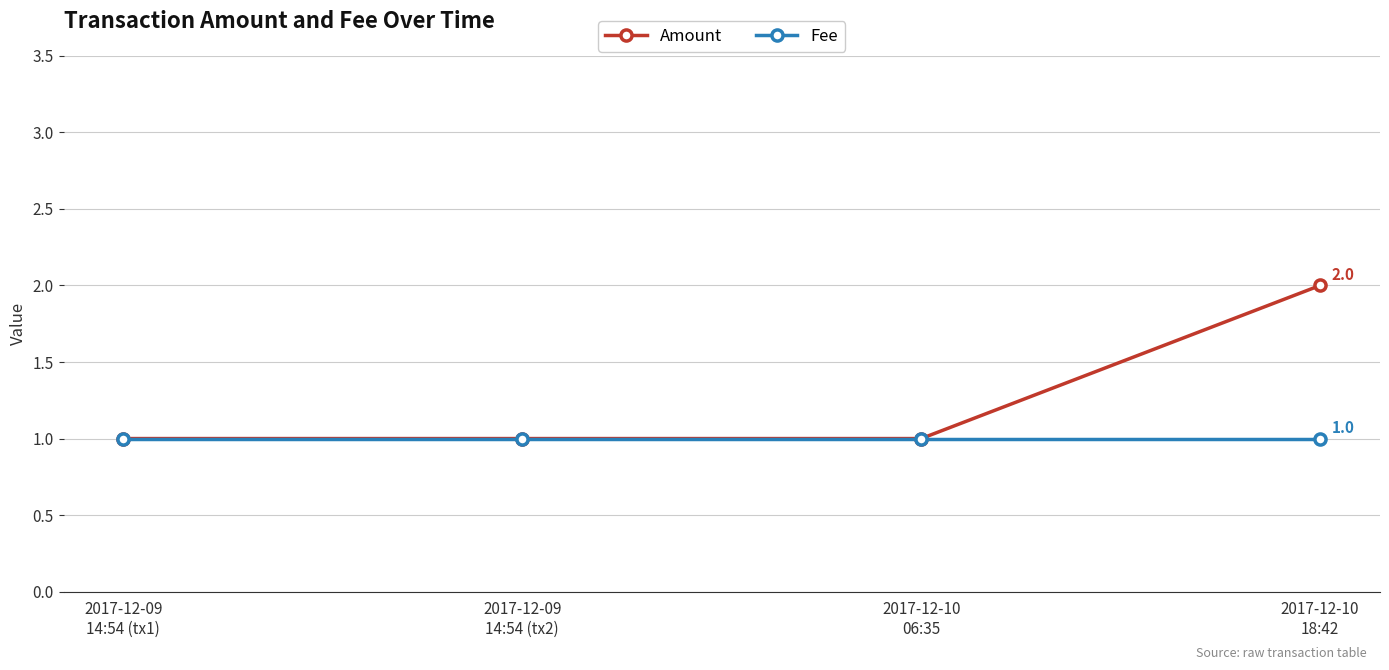

What is the label of the 2nd point from the left?

2017-12-09
14:54 (tx2)